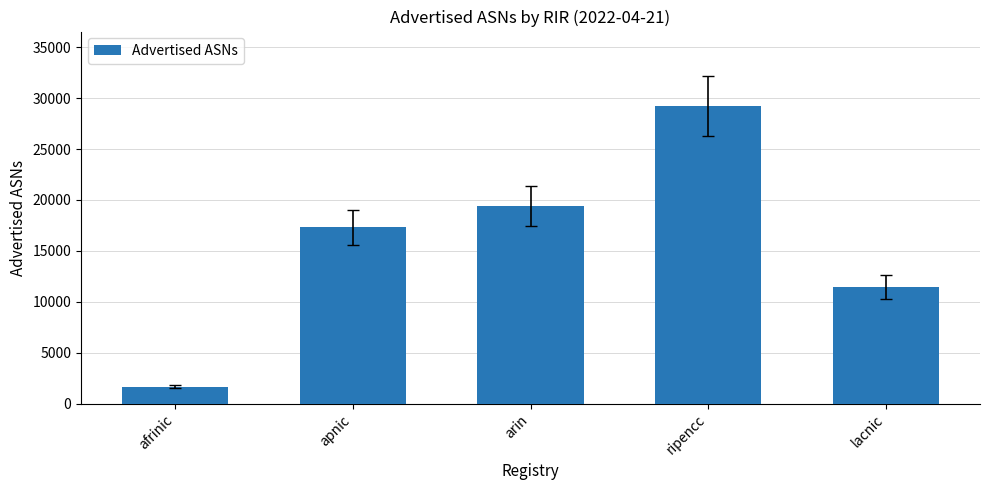

At which category does the chart reach its peak across all series?

ripencc